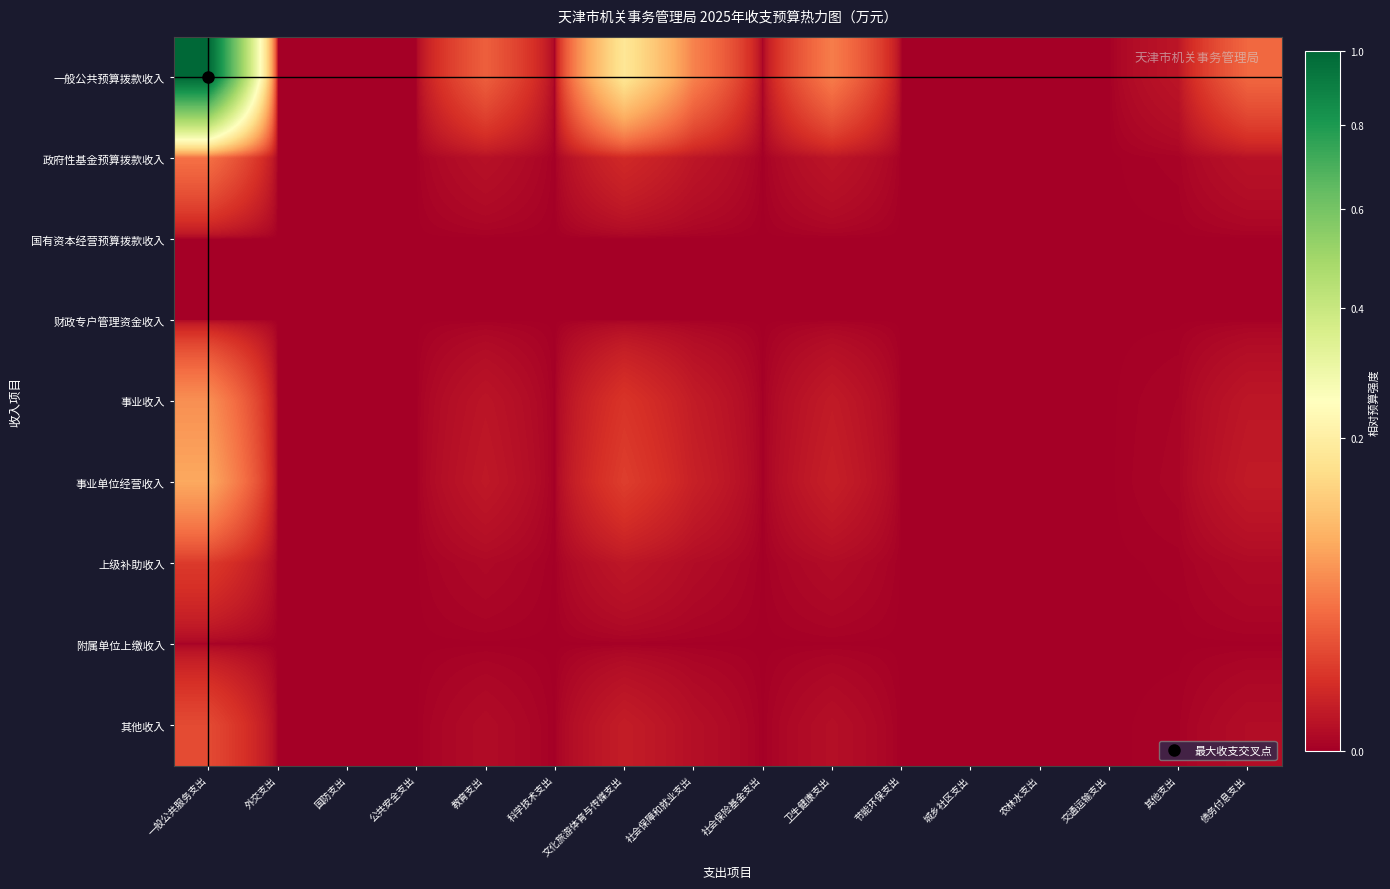

At 卫生健康支出, list the series in order from largest to smallest.

一般公共预算拨款收入, 事业单位经营收入, 事业收入, 政府性基金预算拨款收入, 其他收入, 上级补助收入, 国有资本经营预算拨款收入, 财政专户管理资金收入, 附属单位上缴收入